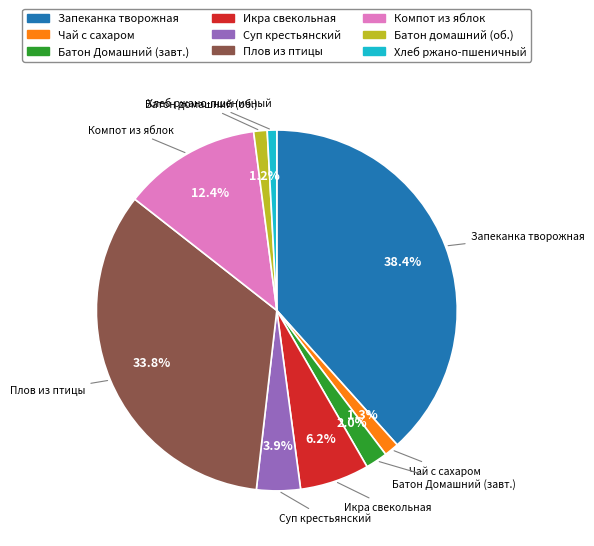

Is there a majority slice in this chart?

No